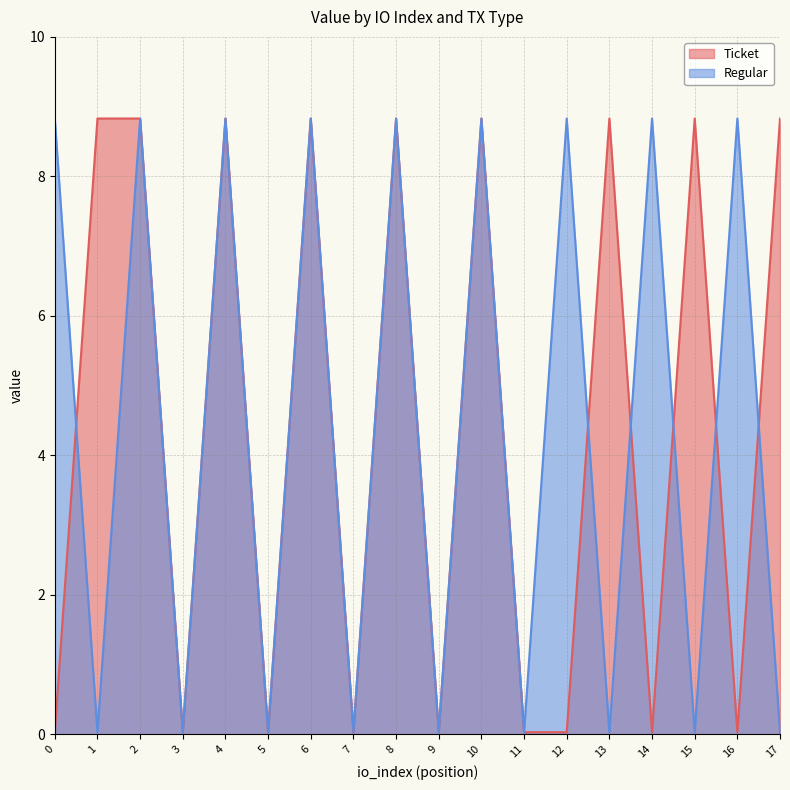

Between which two adjacent categories do Ticket and Regular first intersect?

0 and 1